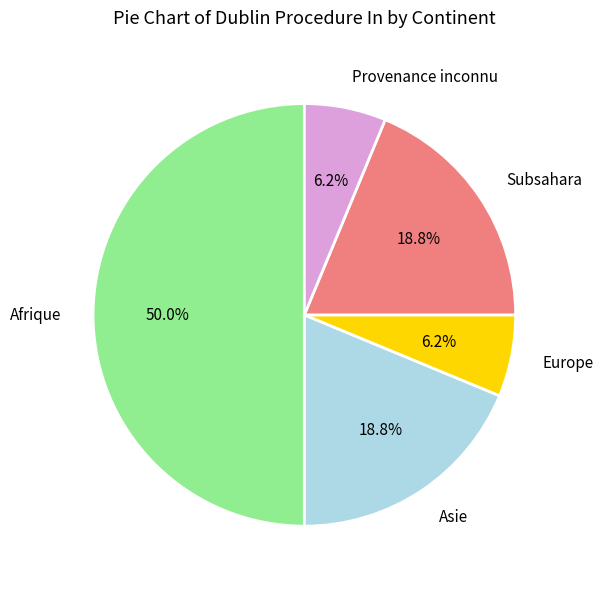

To the nearest percent, what is the difference between the largest and smallest slice percentages?

44%